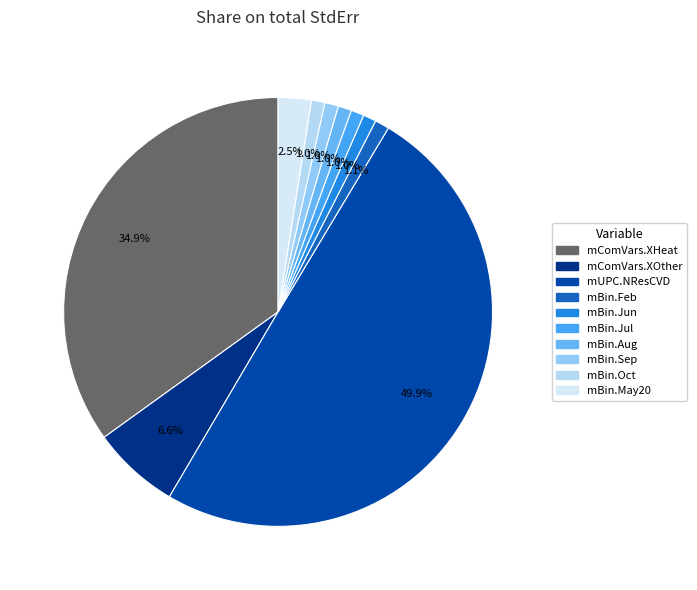

To the nearest percent, what is the difference between the mBin.May20 and mBin.Sep slice percentages?

1%